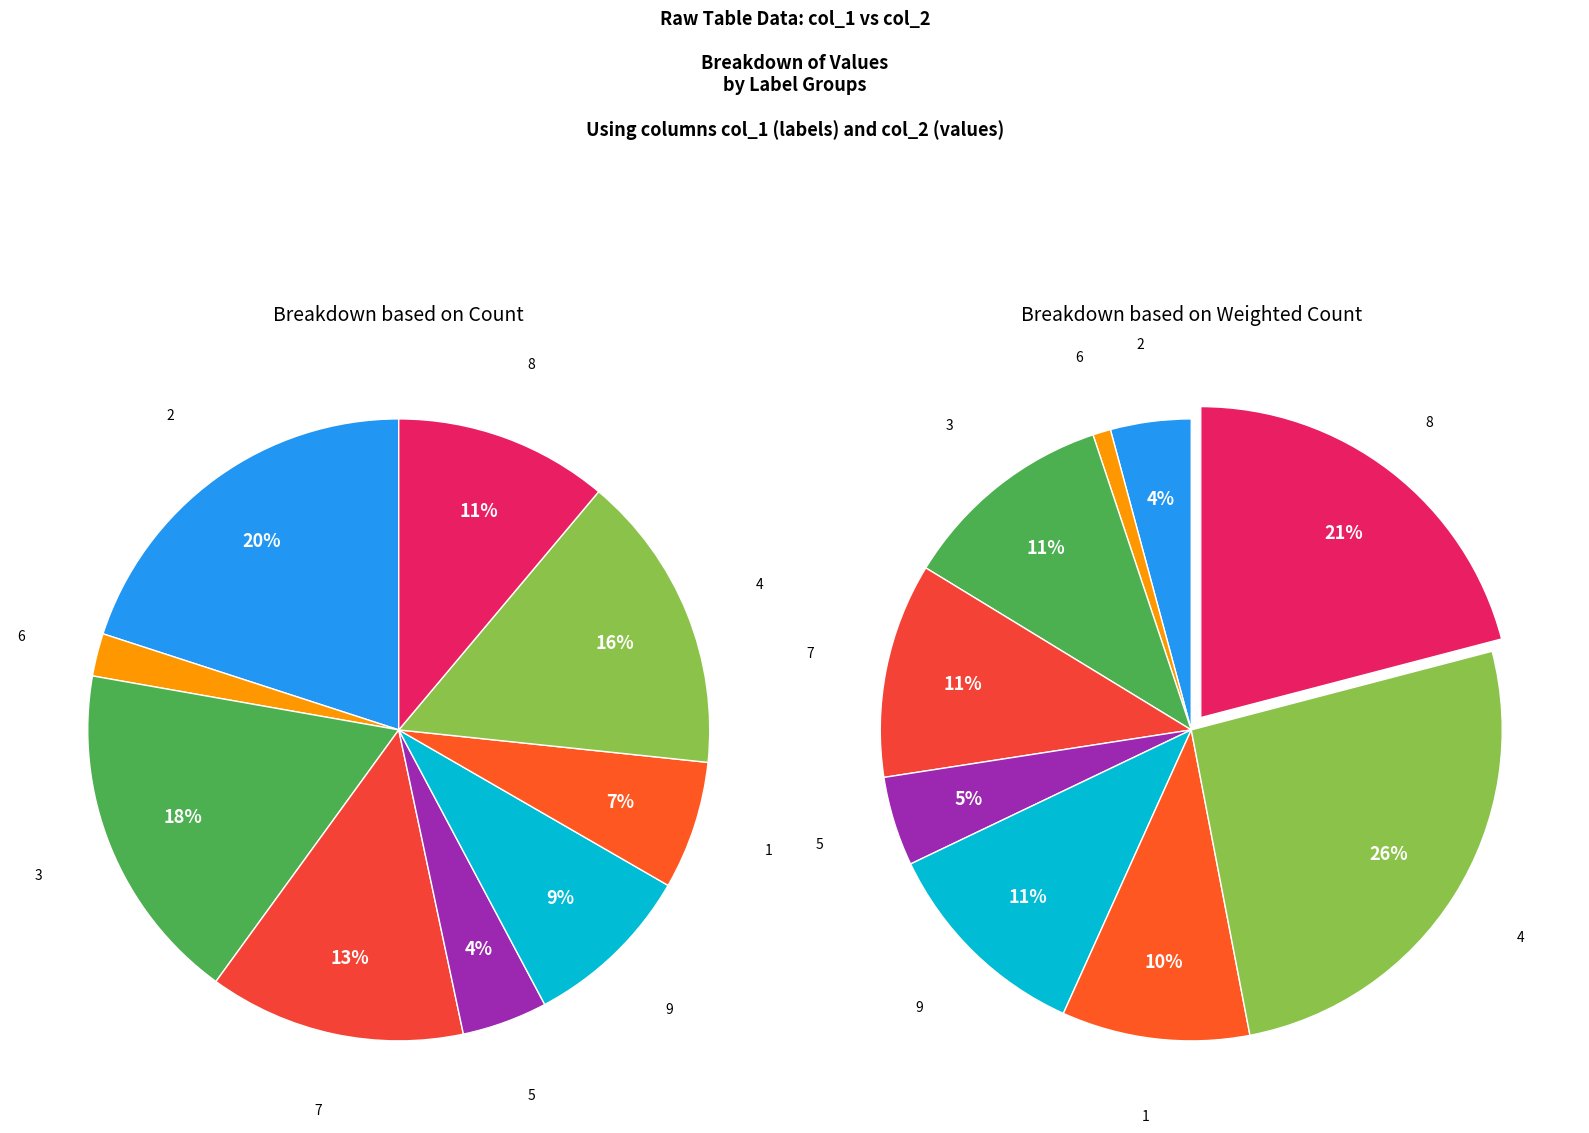

Between 8 and 1, which is larger?

8